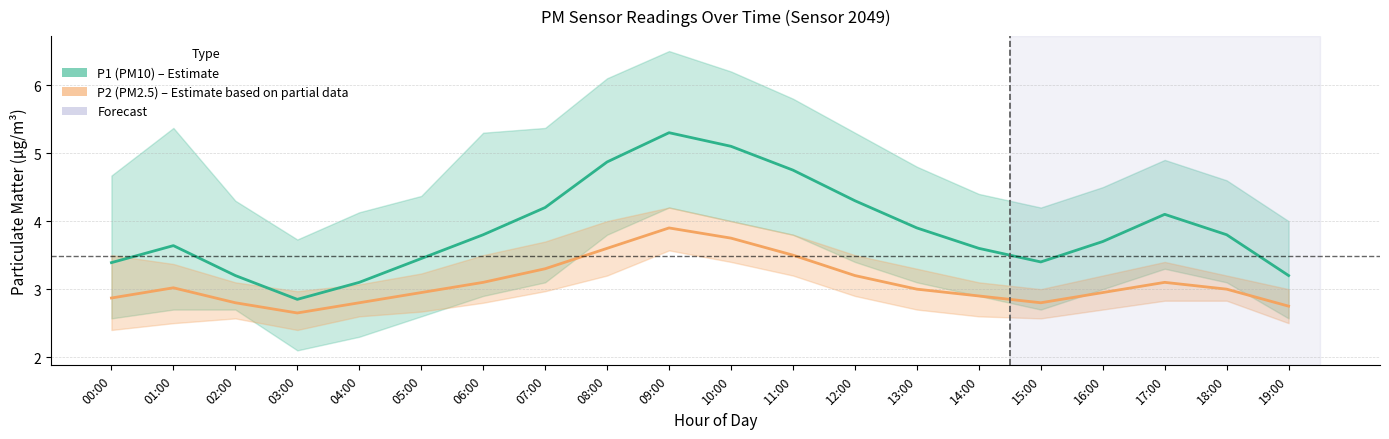

How many lines are shown in the chart?

2